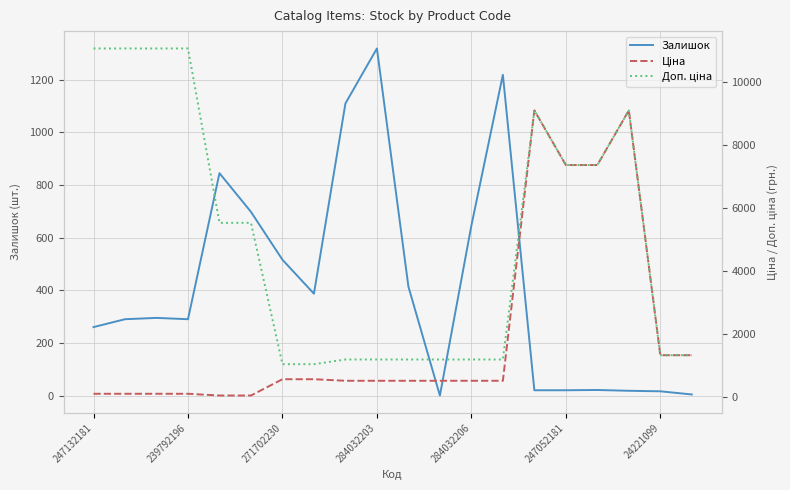

What is the difference between the second highest and second lowest values in the Залишок series?

1215